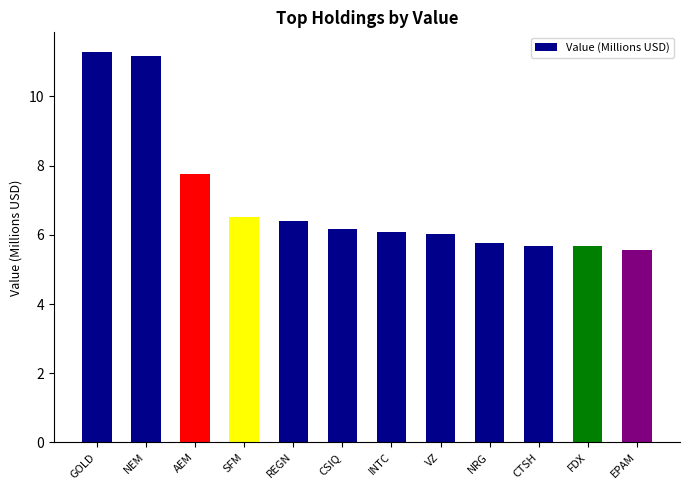

Are the bars grouped side by side (vs. stacked)?

No